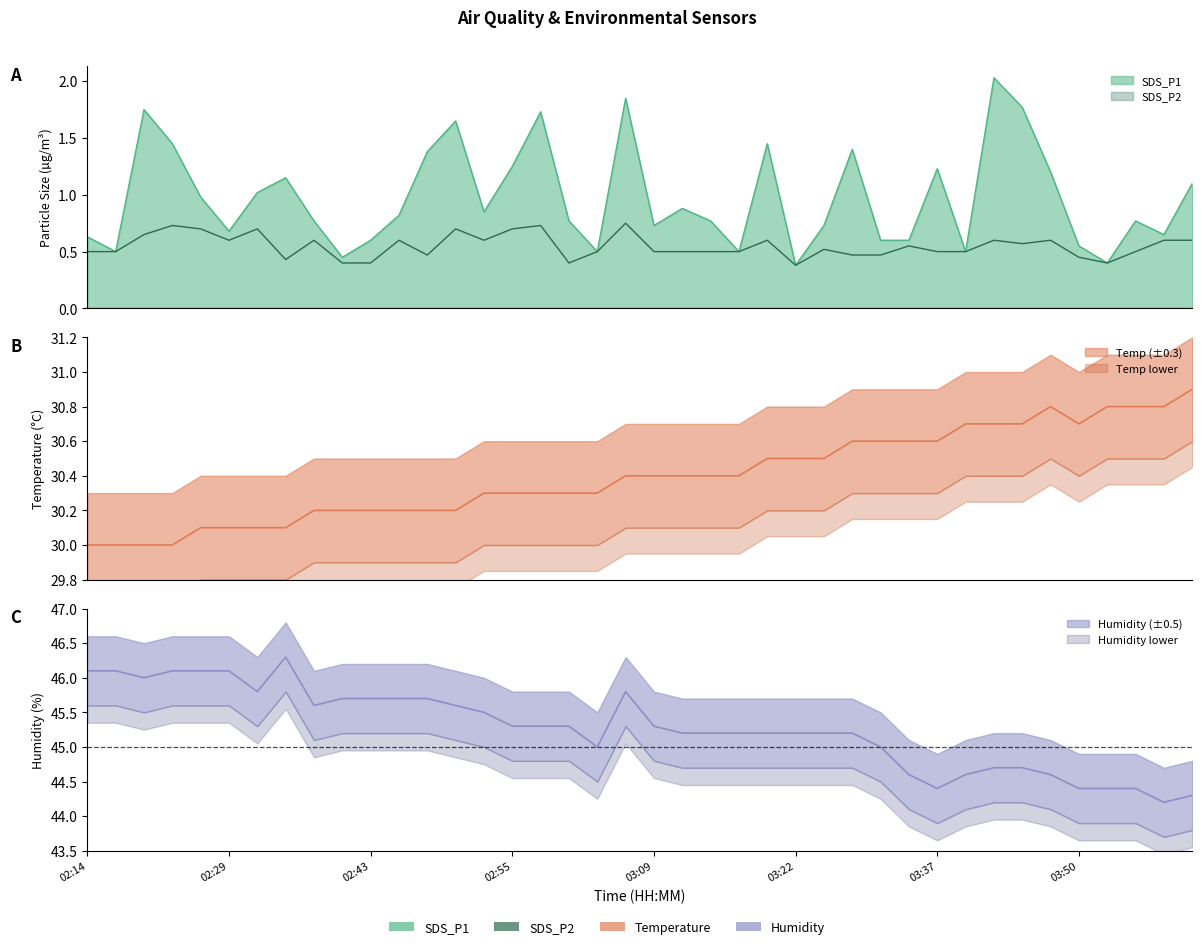

At 03:03, list the series in order from largest to smallest.

Humidity, Temp, SDS_P1, SDS_P2